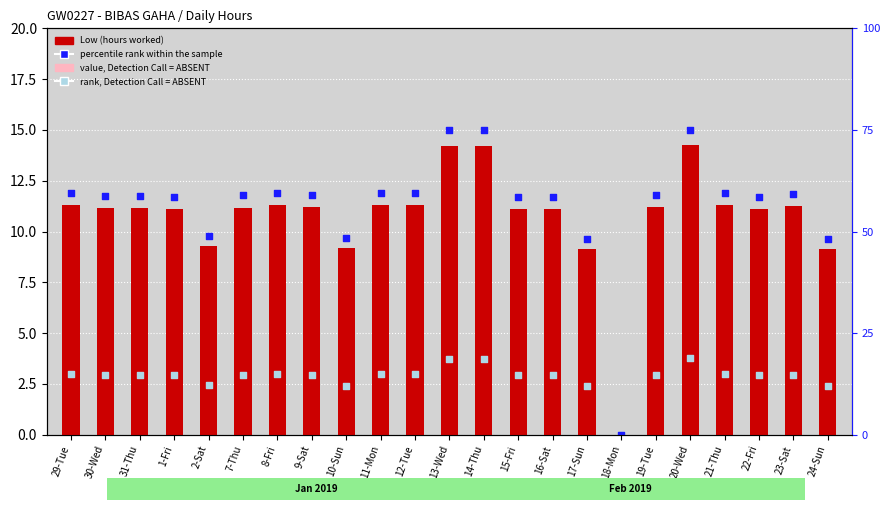

Which series has the widest spread of Y values?

percentile rank within the sample